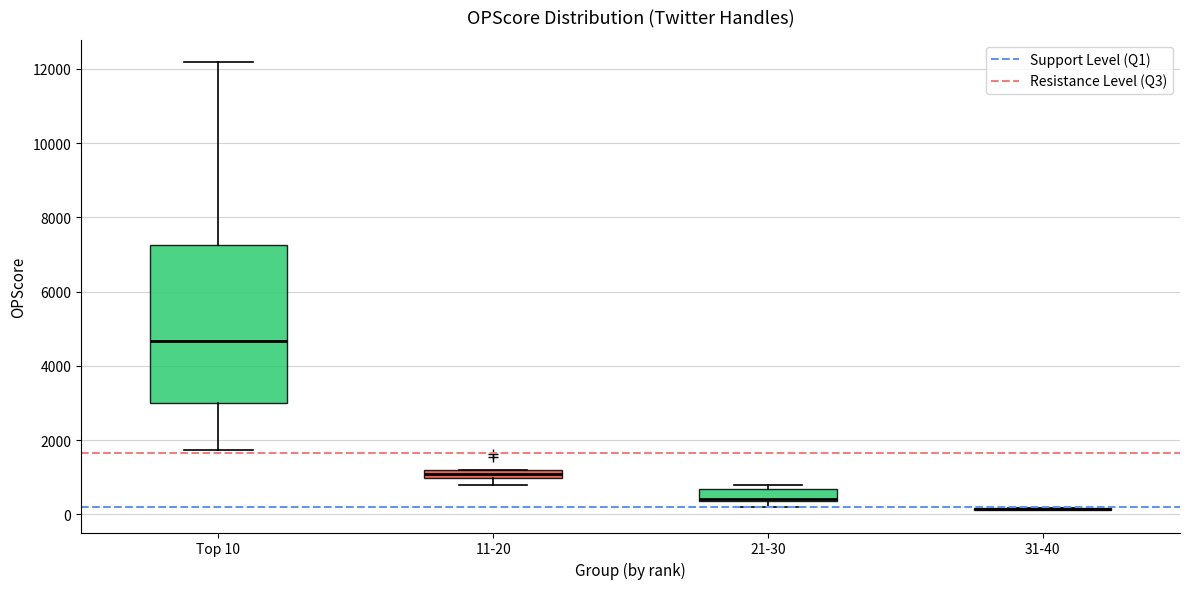

Which box is the tallest, from its lower edge to its upper edge?

Top 10